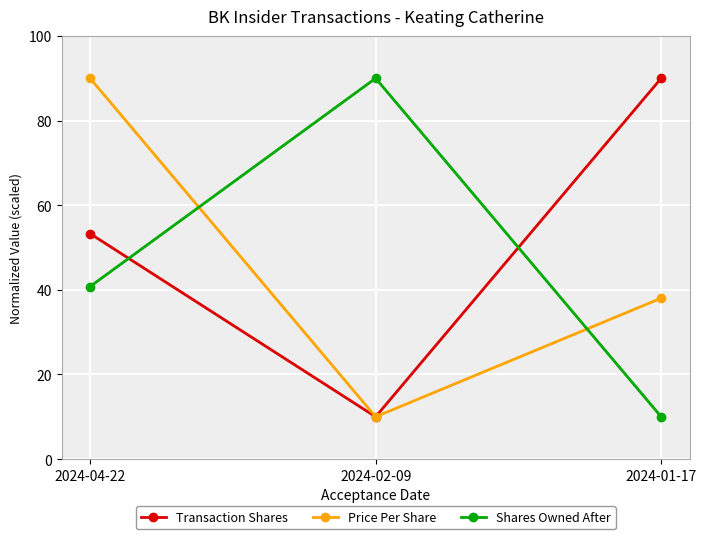

The Price Per Share series shows 53.1 at 2024-01-17. True or false?

False